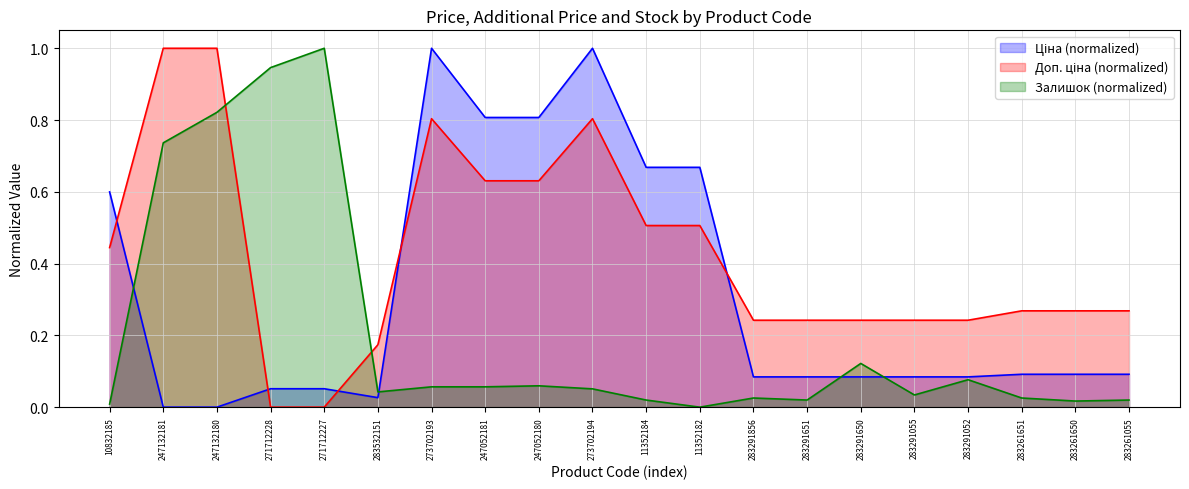

In Ціна, how many points are lower than both neighbors (excluding endpoints)?

1